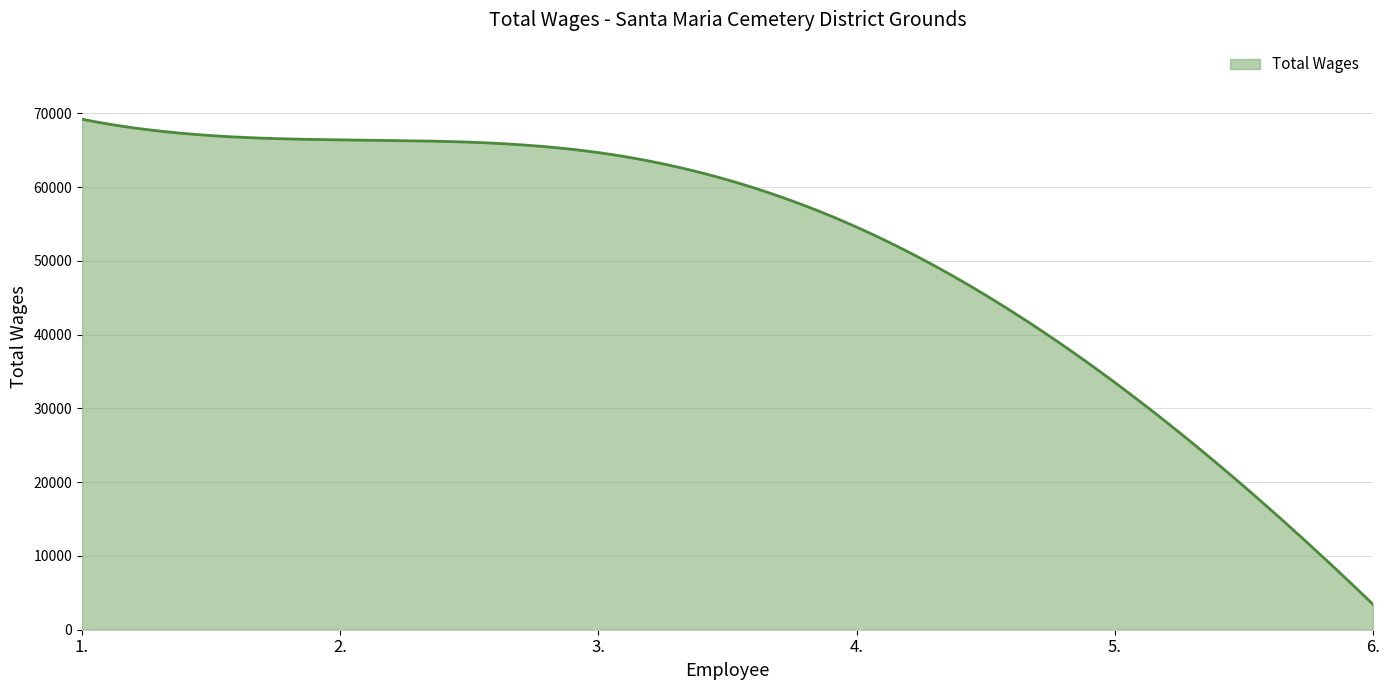

What is the smallest value displayed?

3448.0